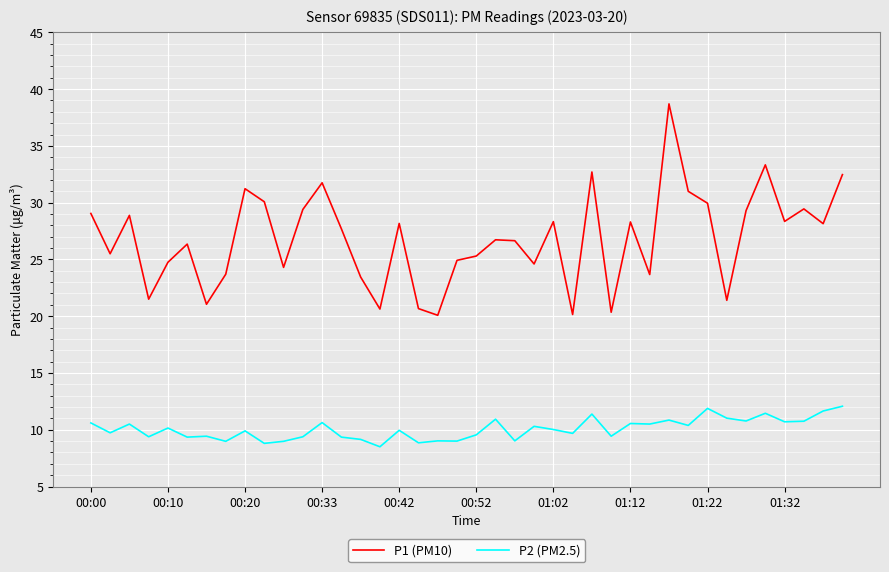

In P2 (PM2.5), how many points are lower than both neighbors (excluding endpoints)?

15